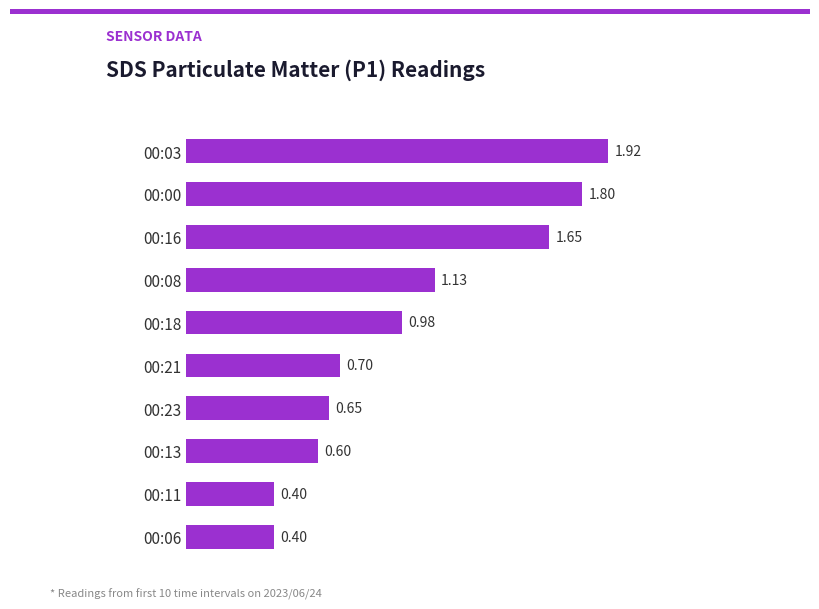

What is the difference between the second highest and minimum values?

1.4